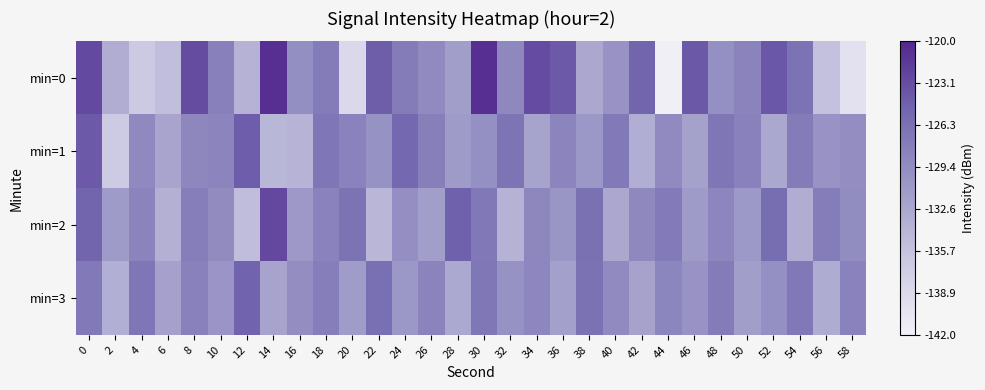

Reading left to right, extract all data points from this chart.

min=0: 0=-122.8	2=-133.2	4=-136.6	6=-135.2	8=-123.1	10=-128.0	12=-133.9	14=-120.6	16=-129.8	18=-127.6	20=-138.7	22=-124.5	24=-127.6	26=-129.1	28=-131.6	30=-120.6	32=-129.0	34=-122.9	36=-124.2	38=-132.6	40=-130.3	42=-125.1	44=-141.9	46=-124.0	48=-129.8	50=-128.4	52=-123.9	54=-126.5	56=-135.6	58=-140.0
min=1: 0=-124.1	2=-136.9	4=-129.1	6=-132.2	8=-128.8	10=-128.5	12=-124.4	14=-134.4	16=-134.0	18=-126.8	20=-128.3	22=-130.1	24=-125.4	26=-127.9	28=-131.2	30=-129.8	32=-126.6	34=-132.1	36=-128.5	38=-130.7	40=-127.3	42=-133.4	44=-129.2	46=-131.8	48=-126.9	50=-128.1	52=-132.7	54=-127.5	56=-130.3	58=-129.6
min=2: 0=-125.1	2=-131.2	4=-128.4	6=-133.6	8=-127.8	10=-129.3	12=-135.1	14=-122.7	16=-130.9	18=-128.2	20=-126.5	22=-134.3	24=-129.7	26=-131.5	28=-124.8	30=-127.1	32=-133.9	34=-128.8	36=-130.4	38=-126.2	40=-132.6	42=-129.0	44=-127.4	46=-131.1	48=-128.6	50=-130.8	52=-125.9	54=-133.2	56=-127.7	58=-129.5
min=3: 0=-127.3	2=-133.5	4=-126.8	6=-131.9	8=-128.1	10=-130.5	12=-124.9	14=-132.2	16=-129.6	18=-127.8	20=-131.3	22=-126.1	24=-130.7	26=-128.4	28=-132.8	30=-127.0	32=-130.1	34=-128.9	36=-131.7	38=-126.4	40=-129.2	42=-132.0	44=-128.7	46=-130.3	48=-127.6	50=-131.5	52=-129.8	54=-127.2	56=-133.1	58=-128.3